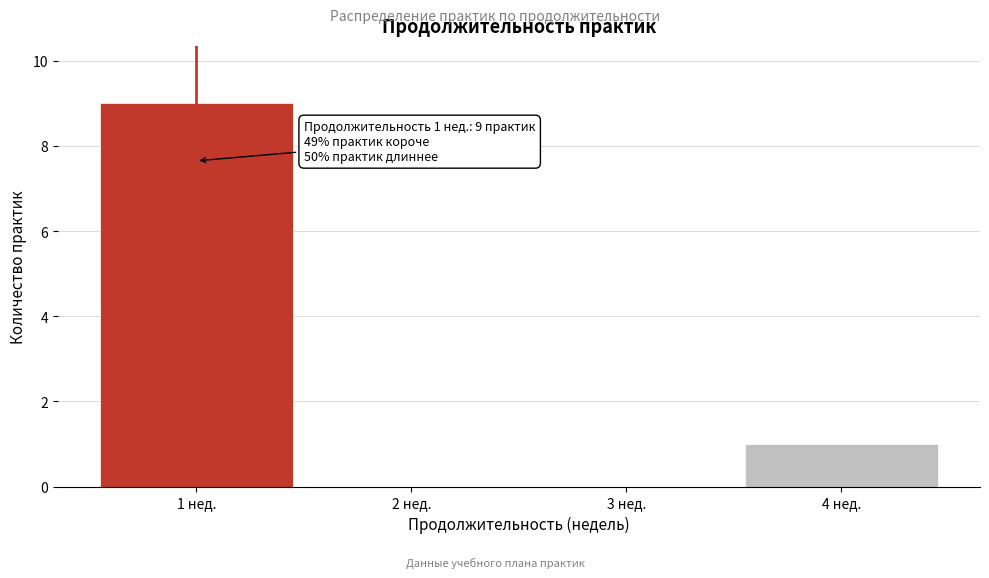

Over which range of the x-axis is the bar tallest?

0.5 to 1.5